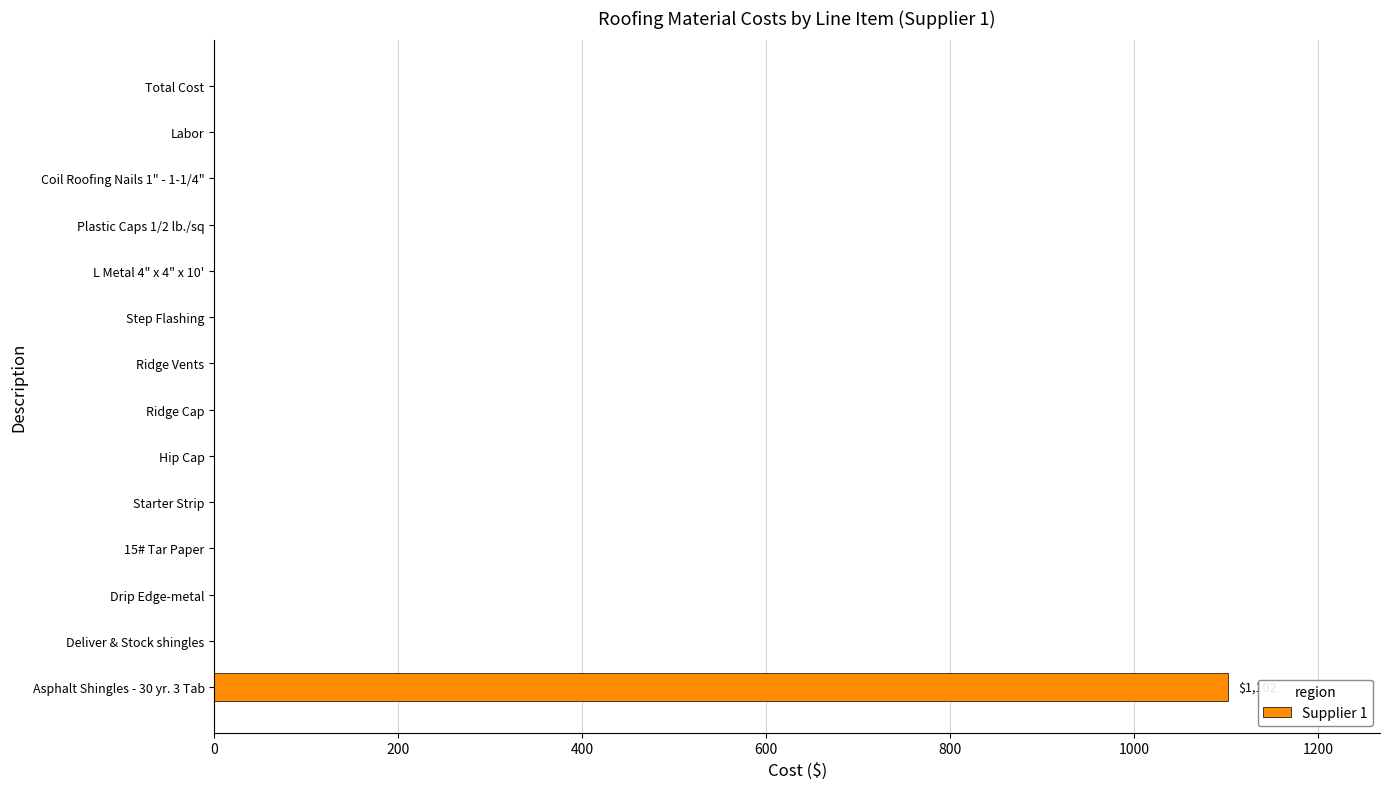

What is the sum of all values?

1102